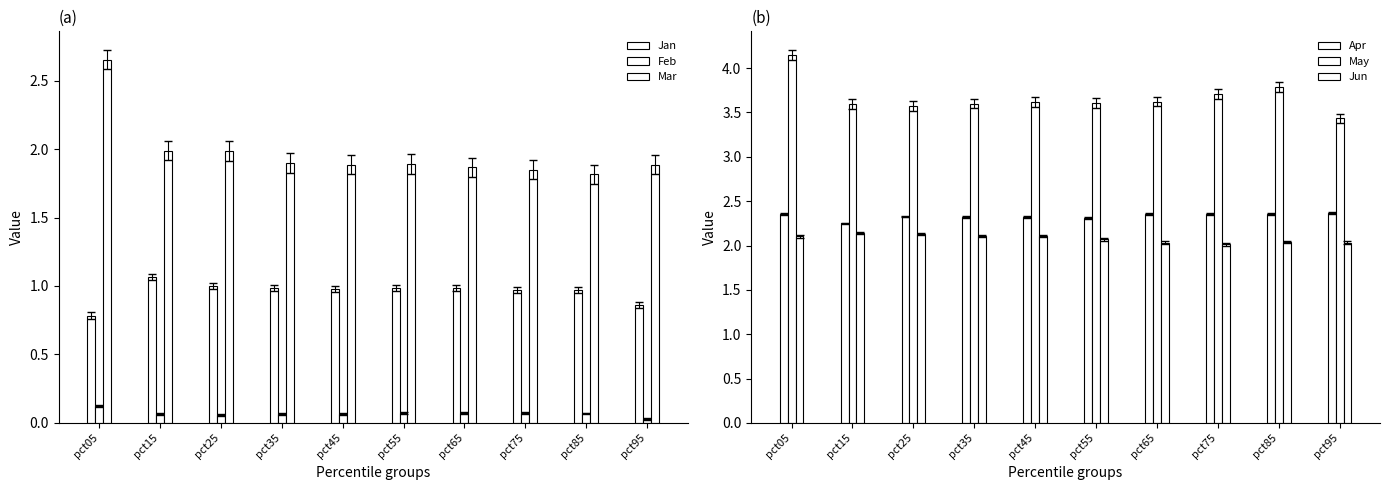

Where is Jan nearest to the value 0?

pct05